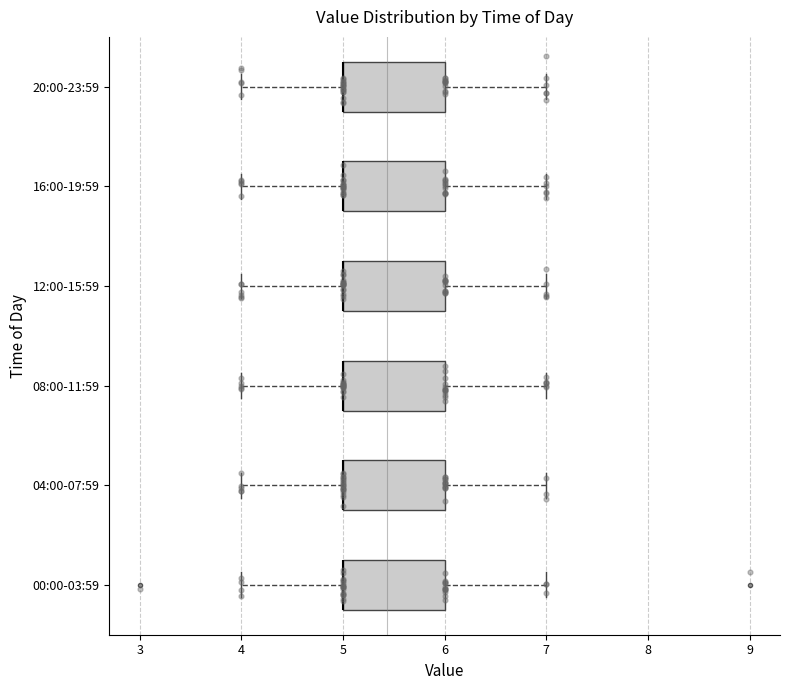

Reading bottom to top, read every box against the x-axis: the position of its median line, the range the box covers, and the ends of its whiskers. The values are not printed on the chart, so give them approximately, as read against the axis.

00:00-03:59: median 5 (drawn on the box's left edge), box 5 to 6, whiskers 4 to 7
04:00-07:59: median 5 (drawn on the box's left edge), box 5 to 6, whiskers 4 to 7
08:00-11:59: median 5 (drawn on the box's left edge), box 5 to 6, whiskers 4 to 7
12:00-15:59: median 5 (drawn on the box's left edge), box 5 to 6, whiskers 4 to 7
16:00-19:59: median 5 (drawn on the box's left edge), box 5 to 6, whiskers 4 to 7
20:00-23:59: median 5 (drawn on the box's left edge), box 5 to 6, whiskers 4 to 7